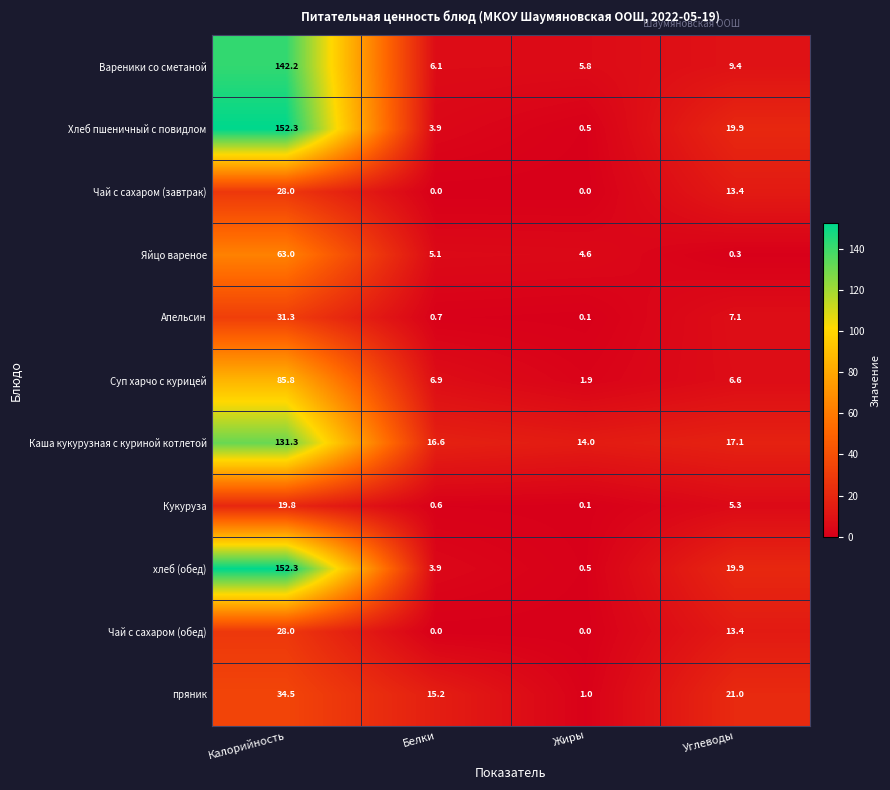

What is the spread (max minus min) of values at Калорийность?

132.5